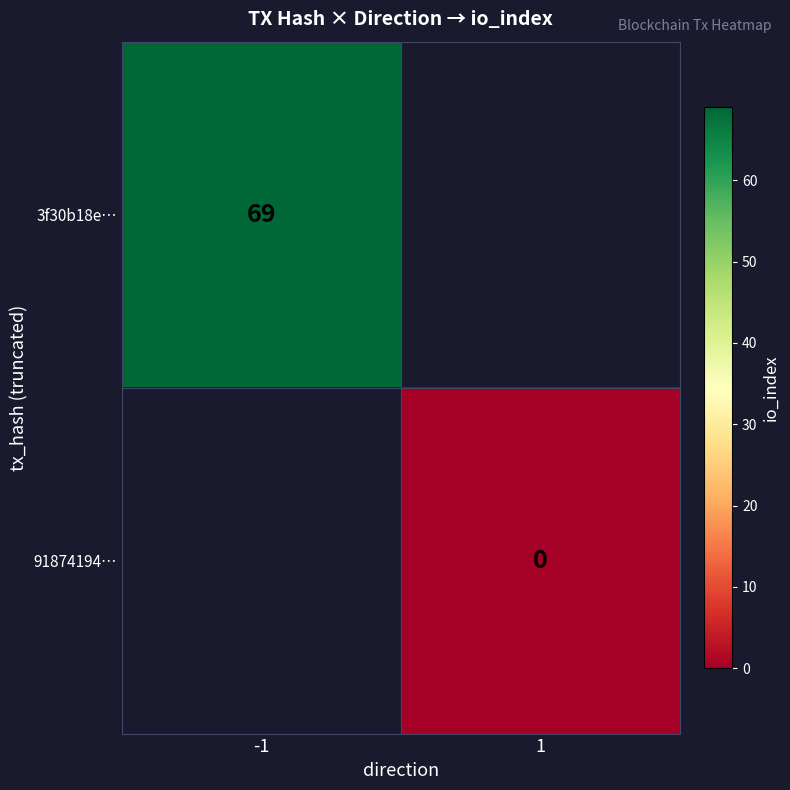

What is the maximum value shown in the chart?

69.0